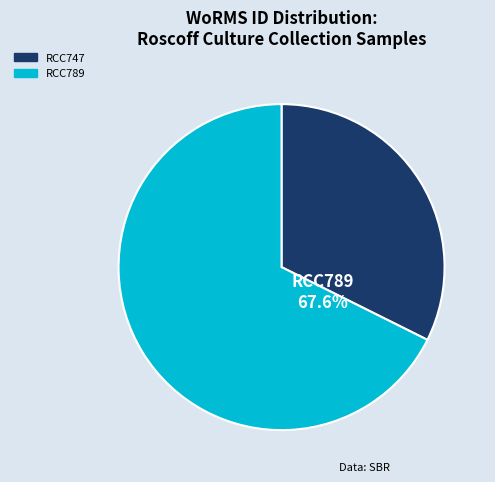

Is it true that RCC789 is 75% of the pie?

False